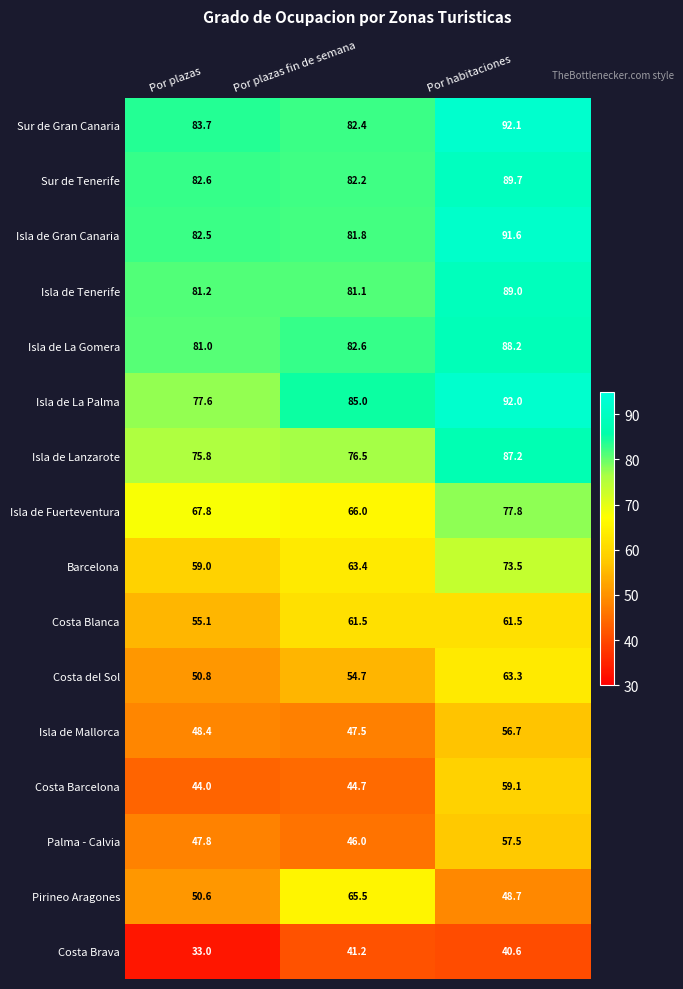

Which series has the widest spread of values?

Pirineo Aragones